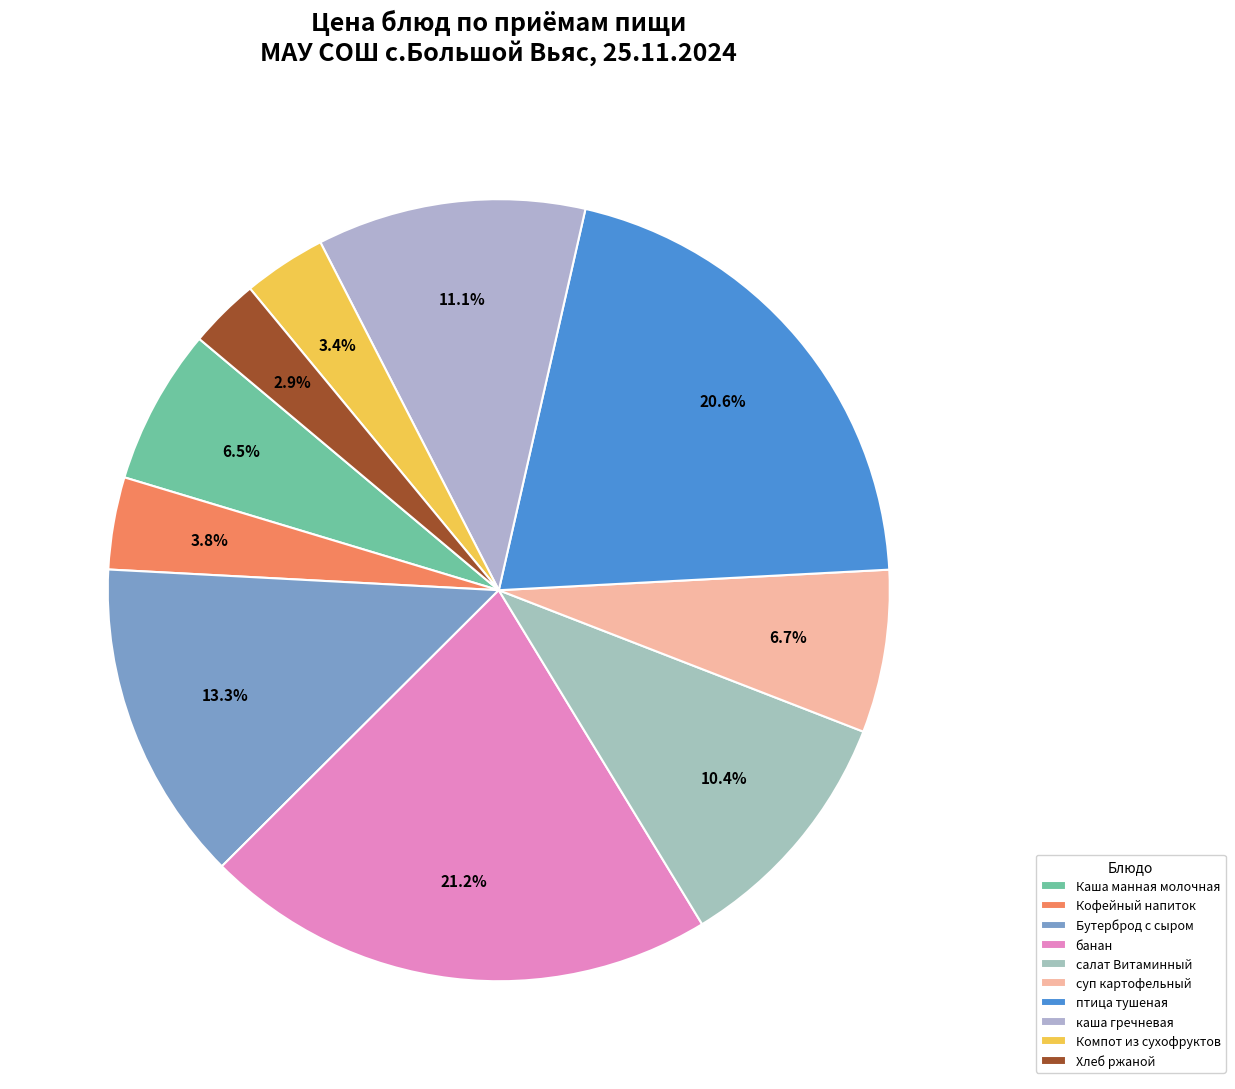

What is the ratio of the value at Компот из сухофруктов to the value at птица тушеная?

0.2